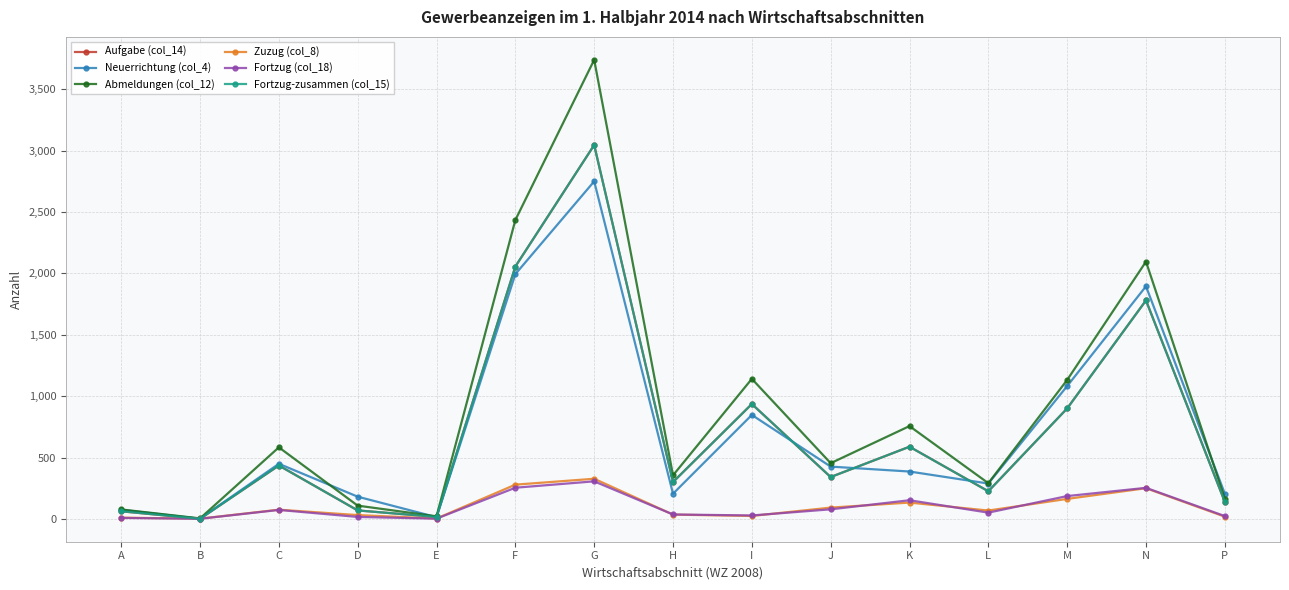

In Abmeldungen (col_12), how many points are higher than both neighbors (excluding endpoints)?

5